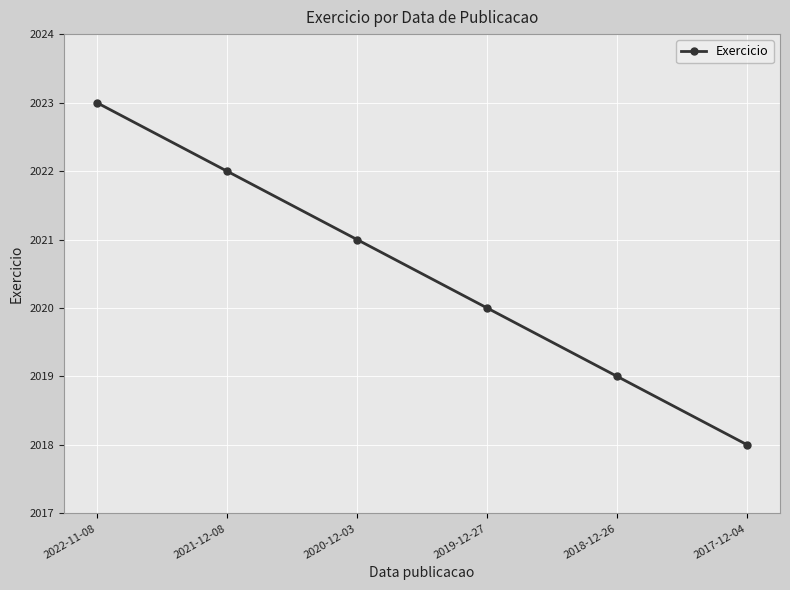

Between 2022-11-08 and 2017-12-04, which is larger?

2022-11-08